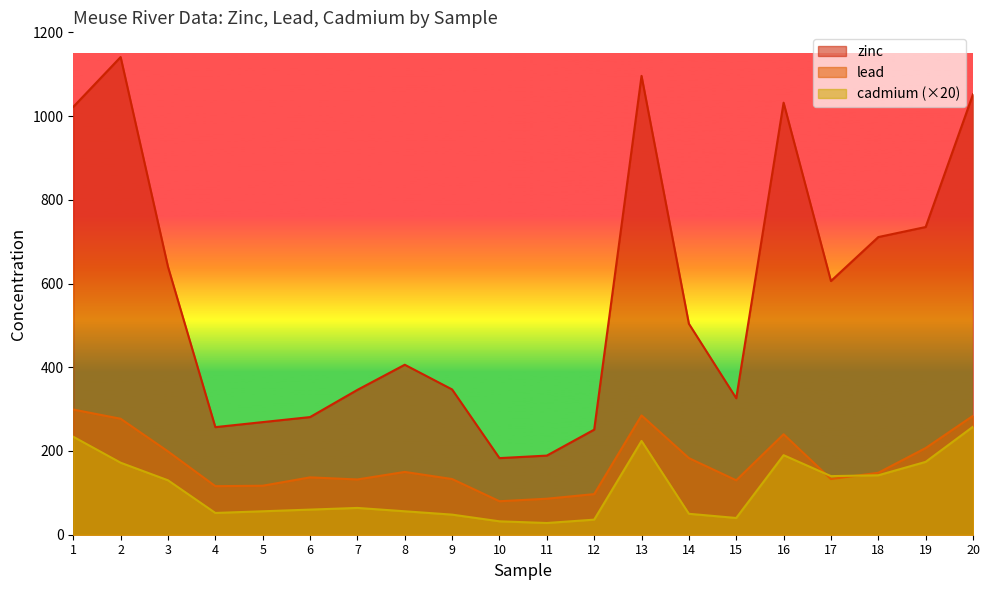

The lead series shows 207 at 19. True or false?

True